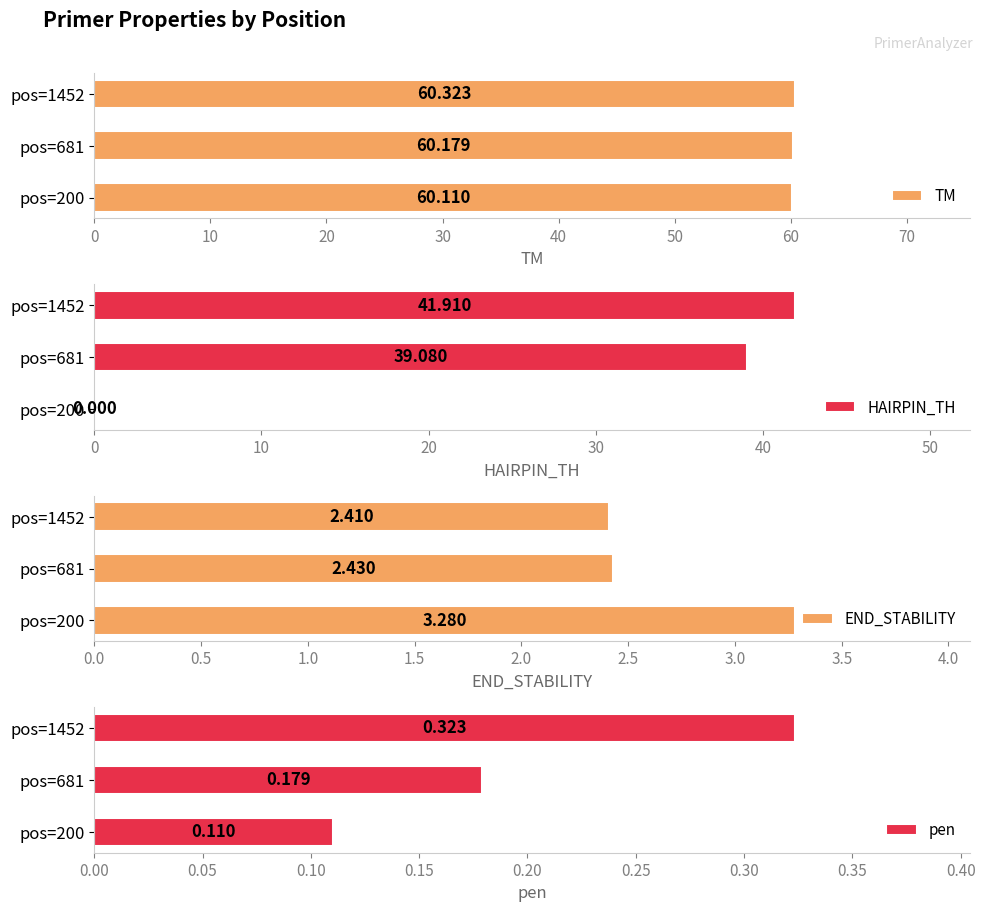

The value of TM at pos=1452 is 60.3. True or false?

True